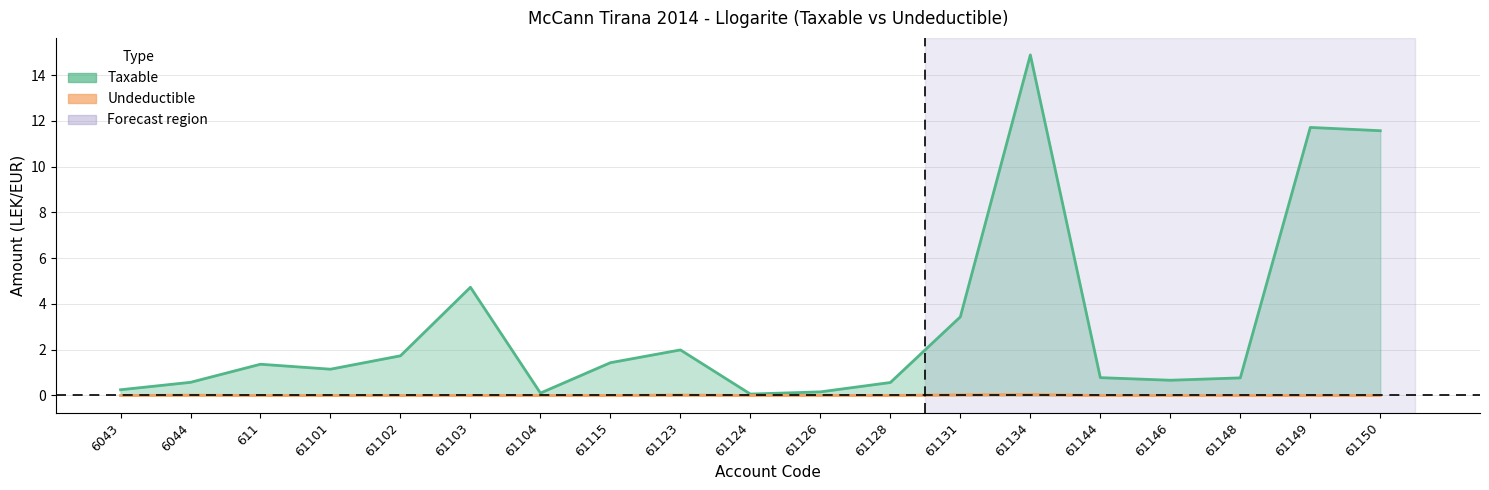

Where does the Taxable series first go above 1?

611